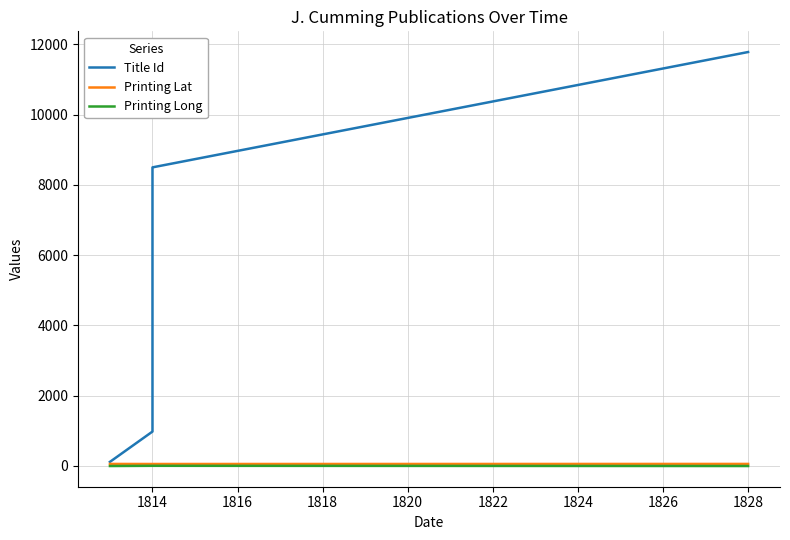

Which series changed the most between 1812 and 1818?

Title Id